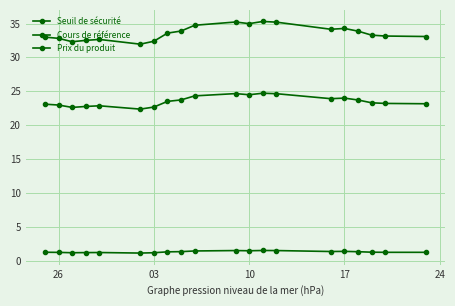

Which series has the widest spread of values?

Cours de référence